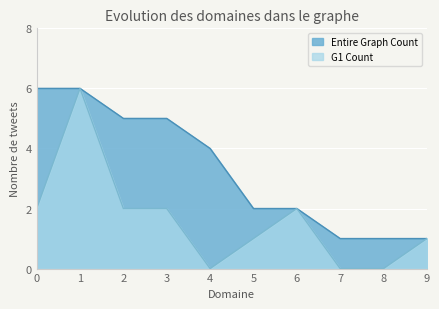

Which series has the largest range (max minus min)?

G1 Count